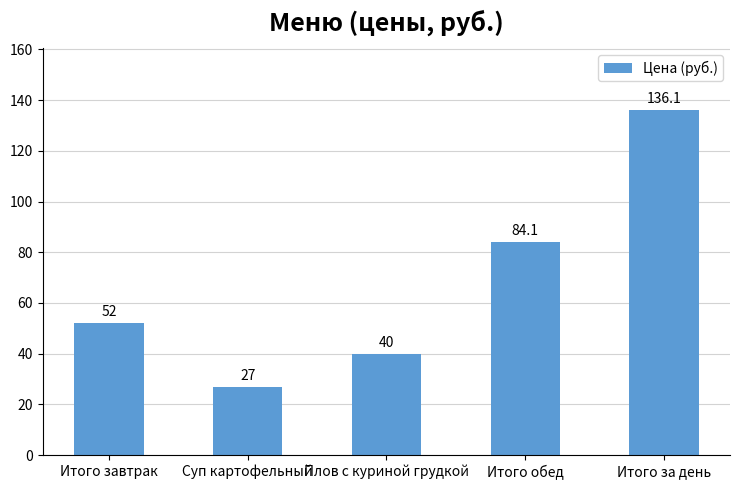

What is the sum of all values?

339.2